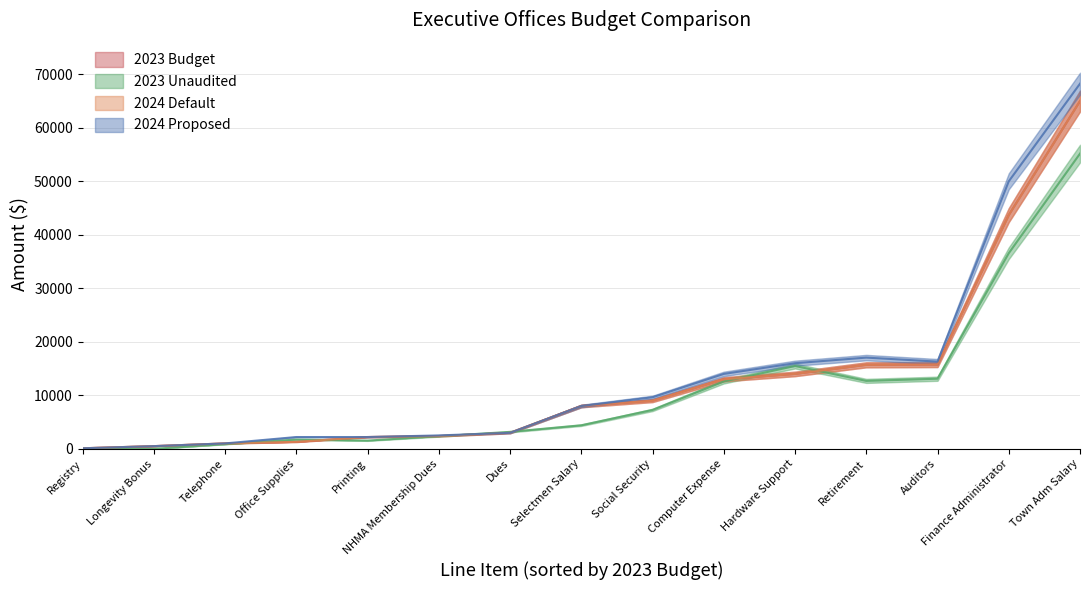

The 2023 Unaudited series shows 0.0 at Registry. True or false?

True